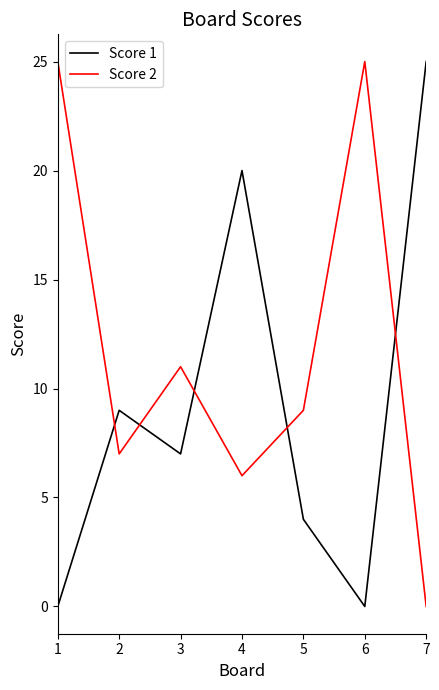

What is the total value across all series at 2?

16